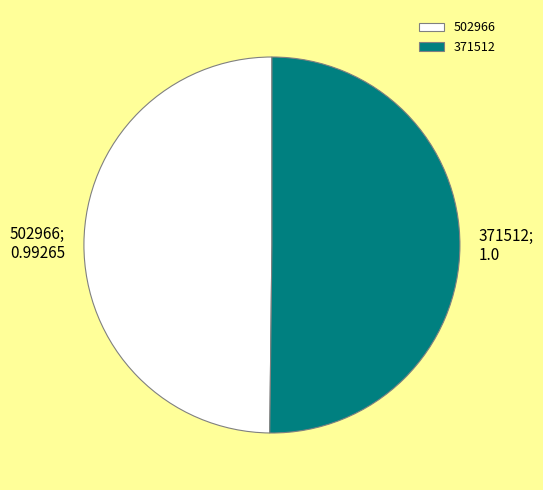

Is the sum of 371512 and 502966 greater than half?

Yes